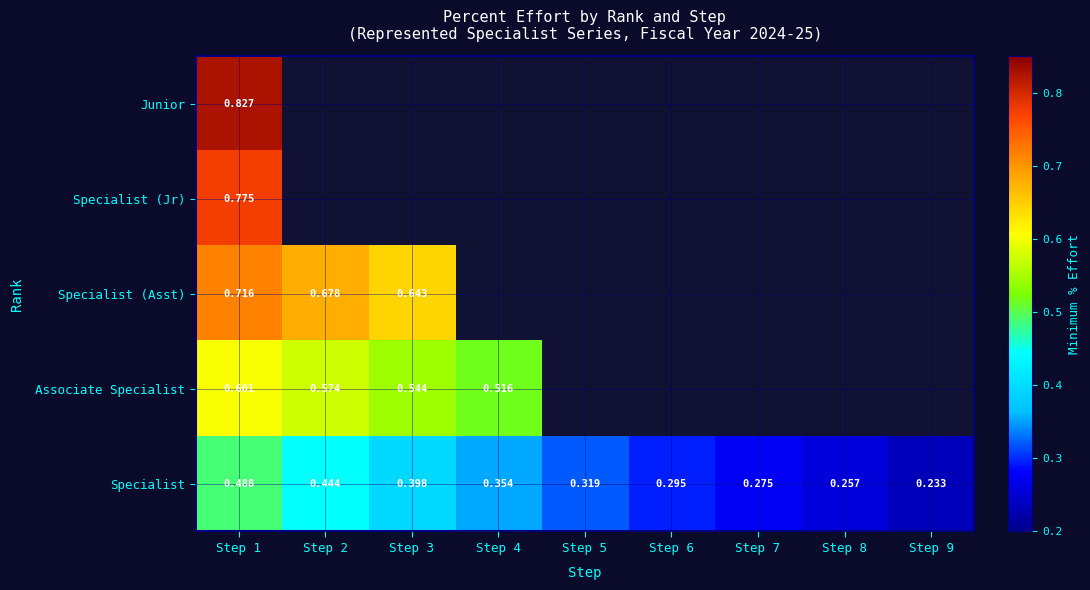

How many distinct data groups are displayed?

5